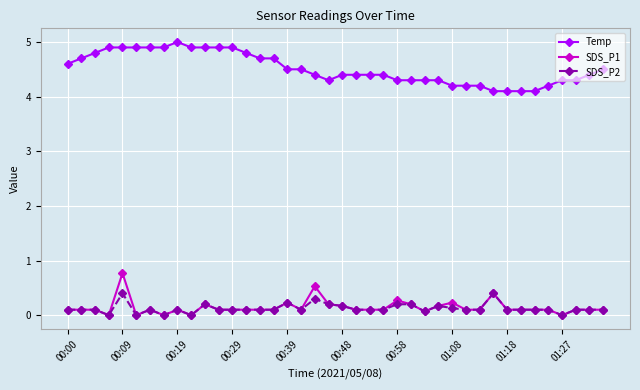

Which series has the largest total across all categories?

Temp